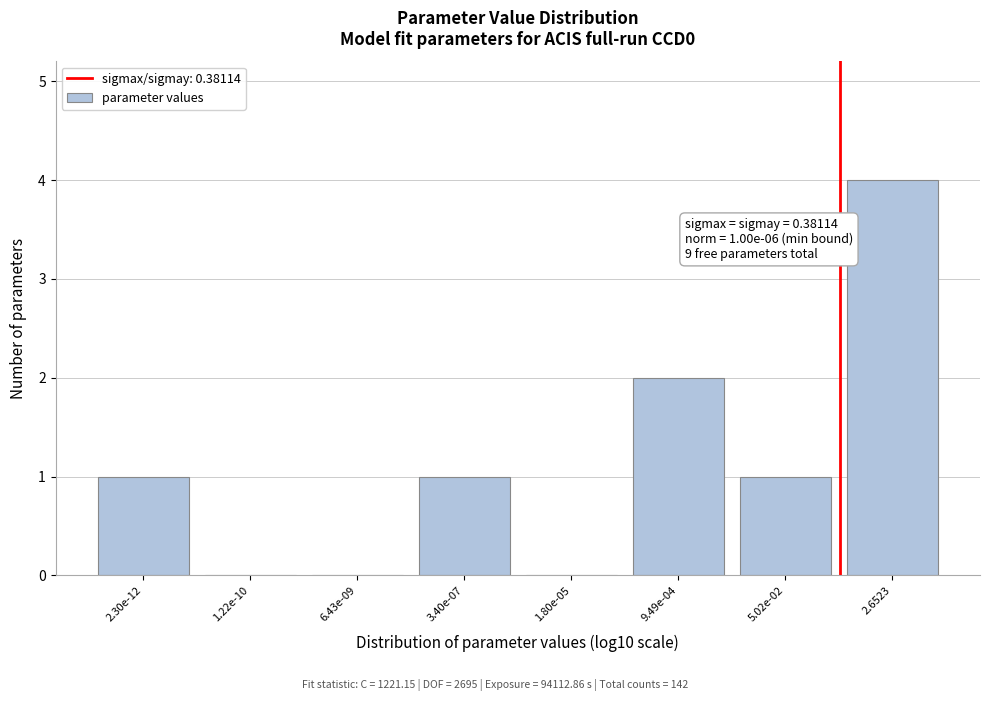

Reading left to right, what are all the values shown in this chart?

2.30e-12=1	1.22e-10=0	6.43e-09=0	3.40e-07=1	1.80e-05=0	9.49e-04=2	5.02e-02=1	2.6523=4